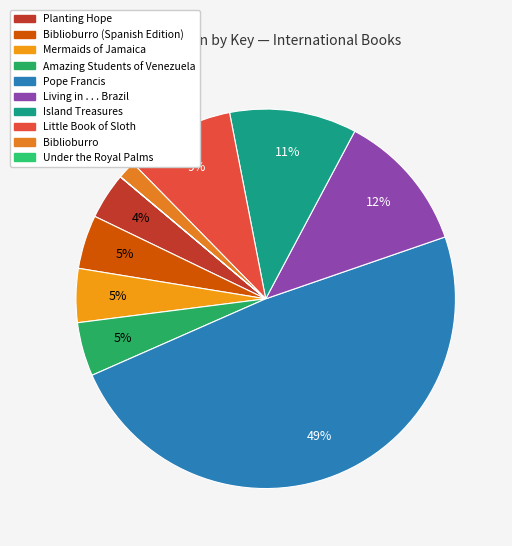

Rank the categories by value from lowest to highest.

Under the Royal Palms, Biblioburro, Planting Hope, Biblioburro (Spanish Edition), Amazing Students of Venezuela, Mermaids of Jamaica, Little Book of Sloth, Island Treasures, Living in . . . Brazil, Pope Francis